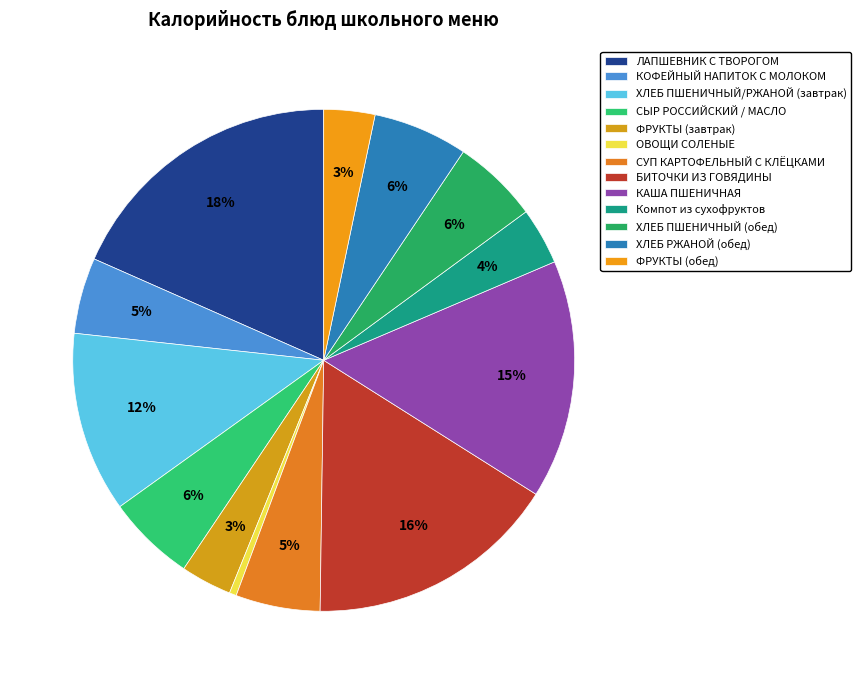

Count the number of slices in the pie.

13